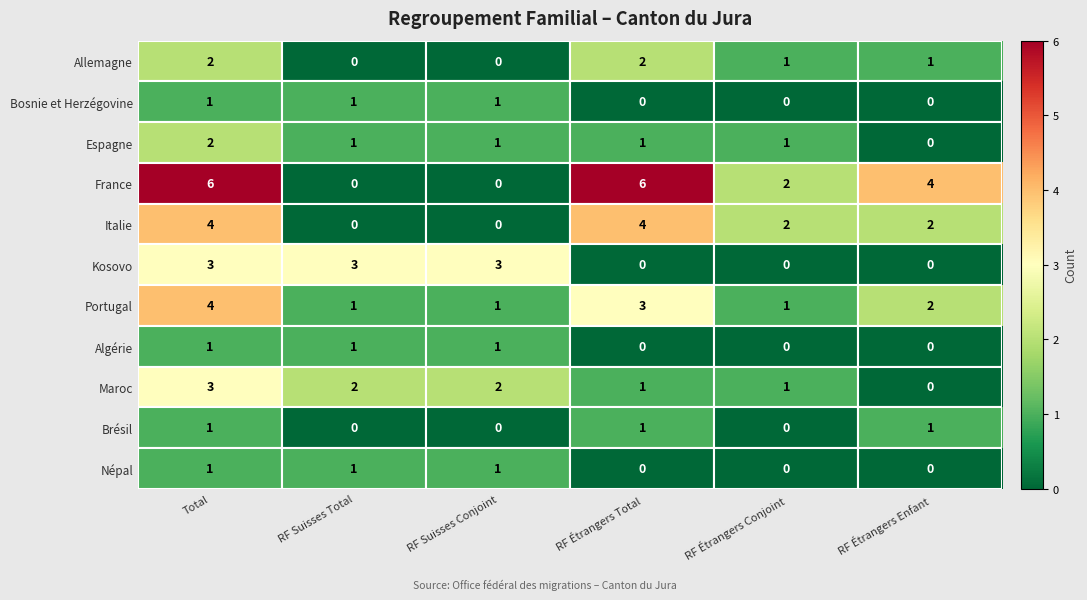

What is the sum of the Portugal values at RF Étrangers Total and RF Étrangers Conjoint?

4